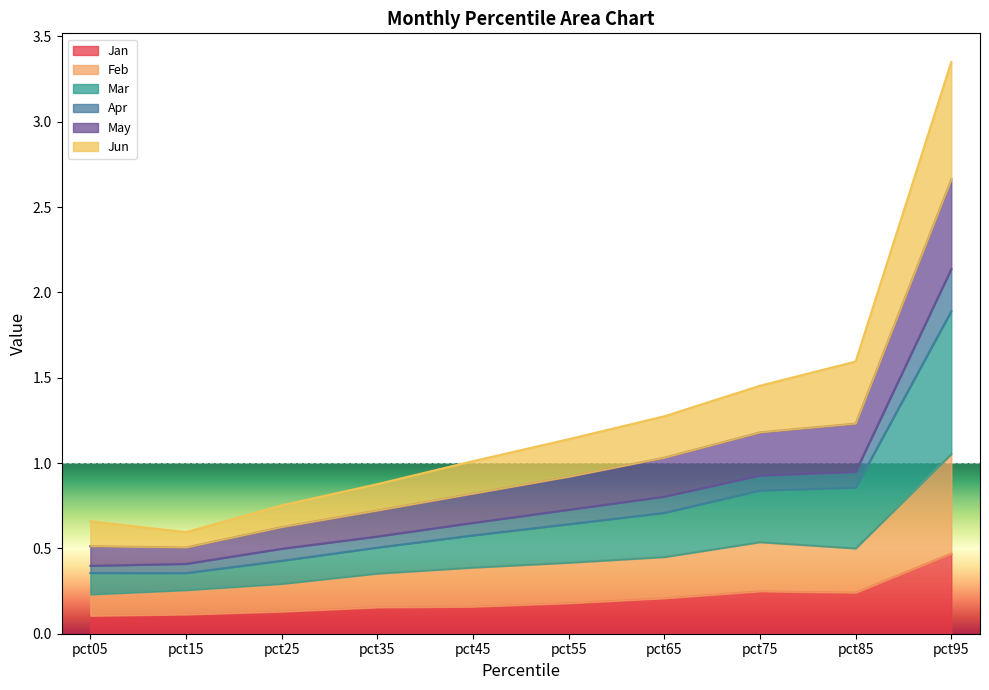

What is the highest value of the Jan series?

0.5